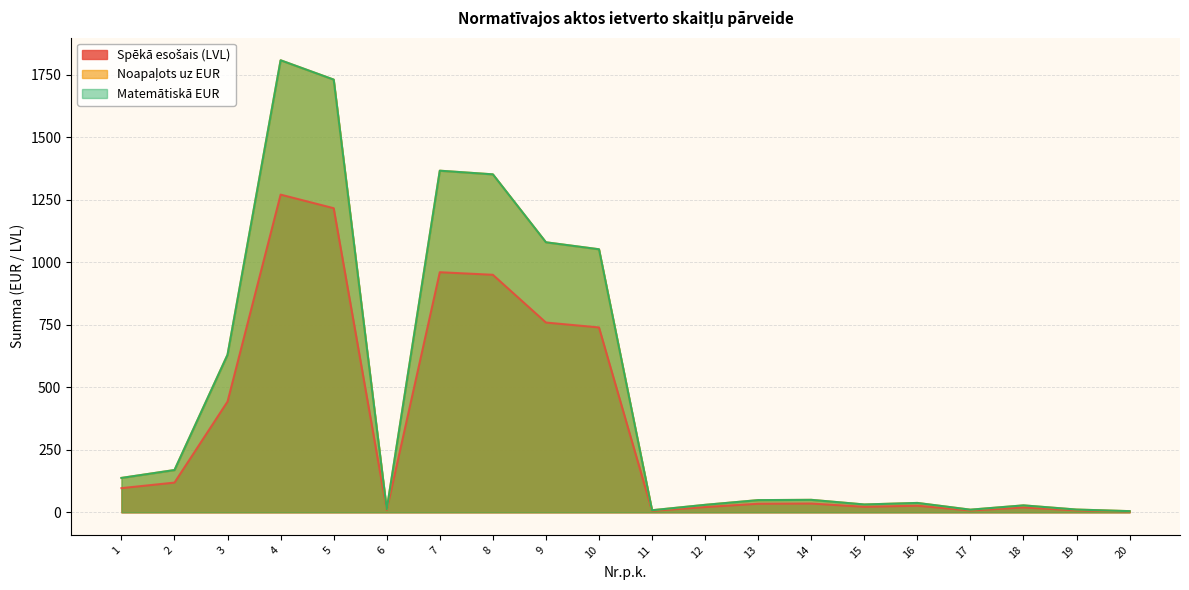

Reading left to right, list all the values displayed in this chart.

Spēkā esošais (LVL): 96.6	118.8	442.9	1270.5	1216.2	8.6	960.1	949.9	758.9	739.3	5.8	20.9	34.2	35.0	22.0	26.3	7.3	19.4	7.7	3.2
Noapaļots uz EUR: 137.5	169.0	630.2	1807.7	1730.5	12.2	1366.1	1351.5	1079.8	1051.9	8.2	29.8	48.7	49.8	31.3	37.4	10.5	27.7	11.0	4.6
Matemātiskā EUR: 137.5	169.0	630.2	1807.7	1730.5	12.2	1366.1	1351.5	1079.8	1051.9	8.2	29.8	48.7	49.8	31.3	37.4	10.5	27.7	11.0	4.6